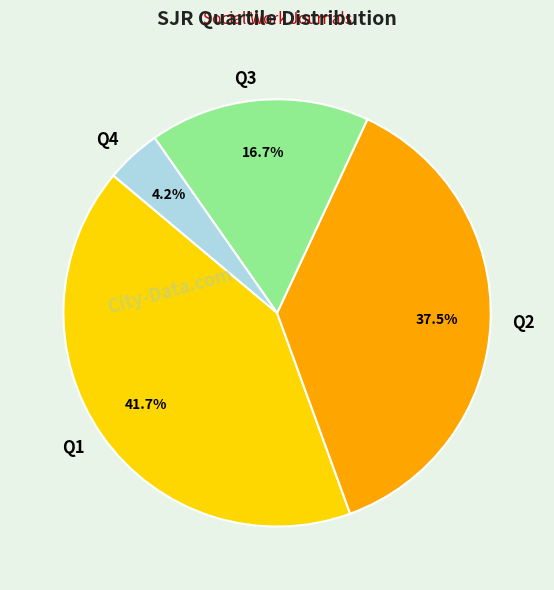

Approximately how many times larger is the value at Q2 compared to Q1?

0.9